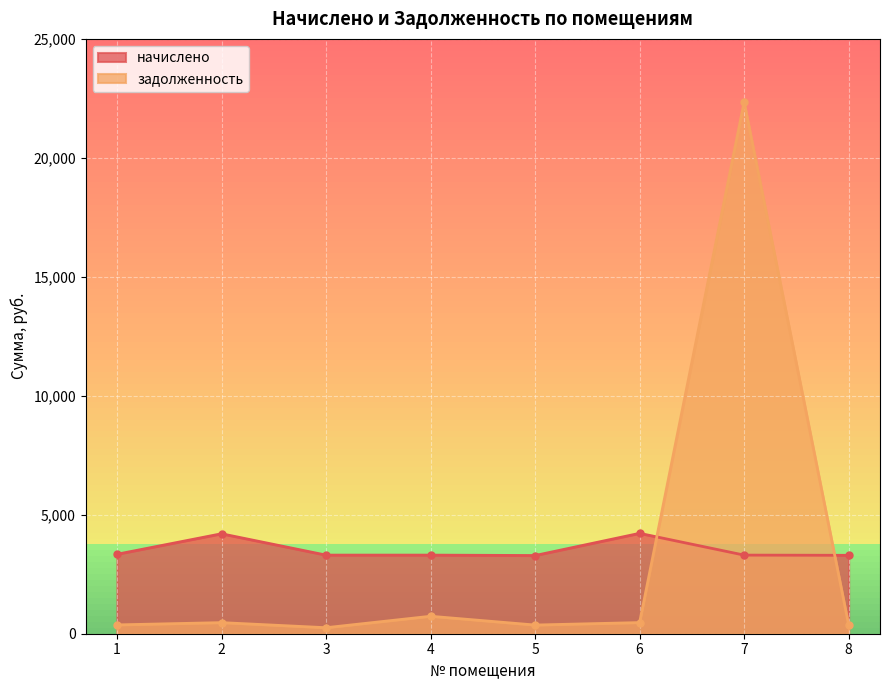

Reading left to right, transcribe all the data shown in this chart.

начислено: 3340.0	4201.6	3304.4	3304.4	3286.7	4219.5	3304.4	3295.6
задолженность: 371.1	466.9	253.2	734.3	365.2	468.8	22349.7	366.2